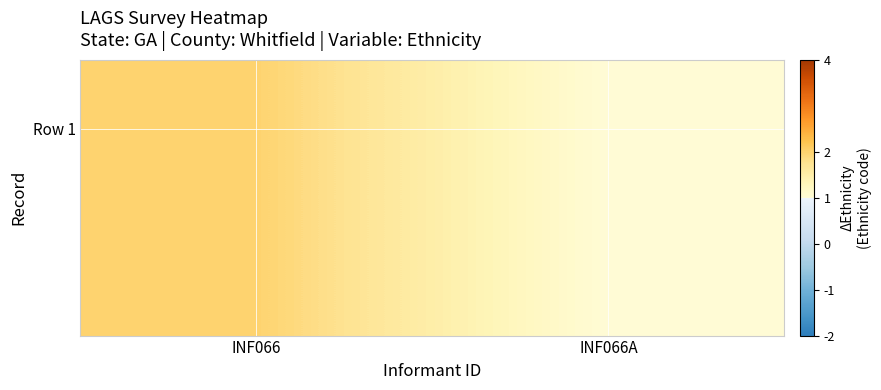

Reading left to right, list all the values displayed in this chart.

INF066=2	INF066A=1